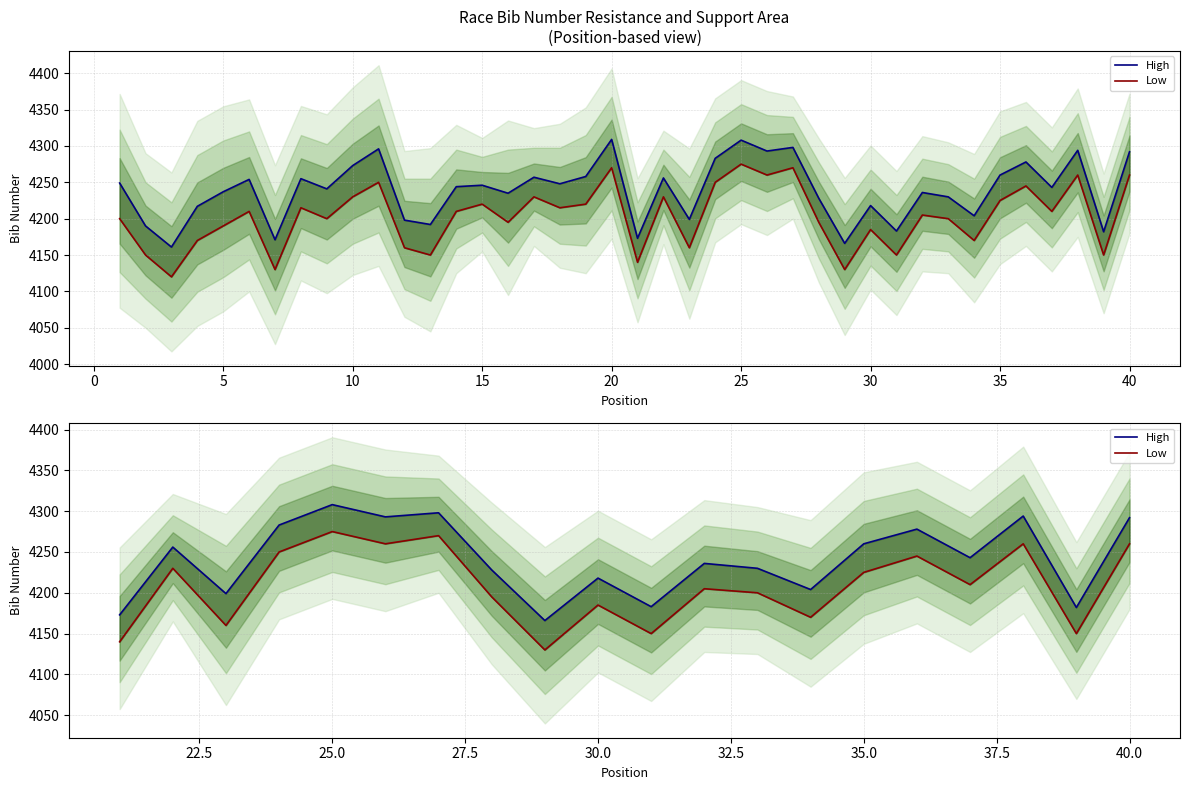

List the series in order of their overall mean, lowest first.

Low, High